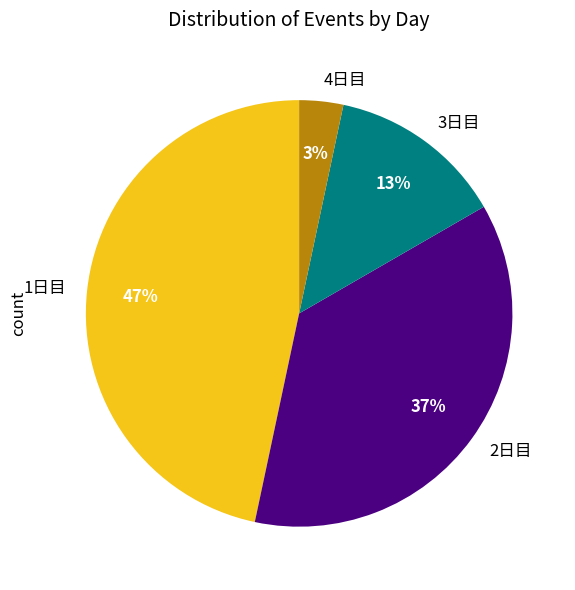

Is 2日目 the majority of the pie?

No